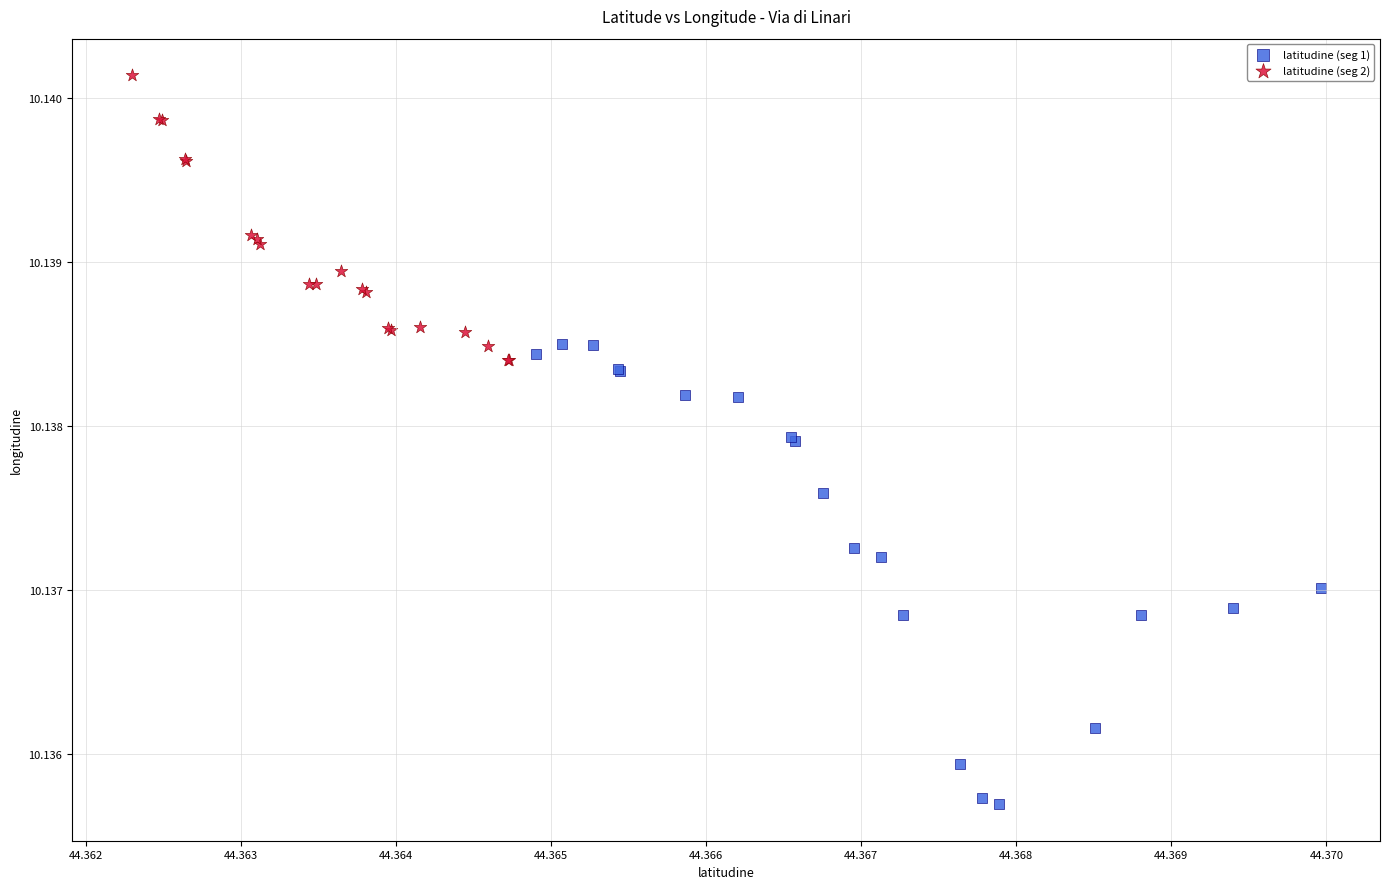

Which series reaches the maximum Y coordinate?

latitudine (seg 2)